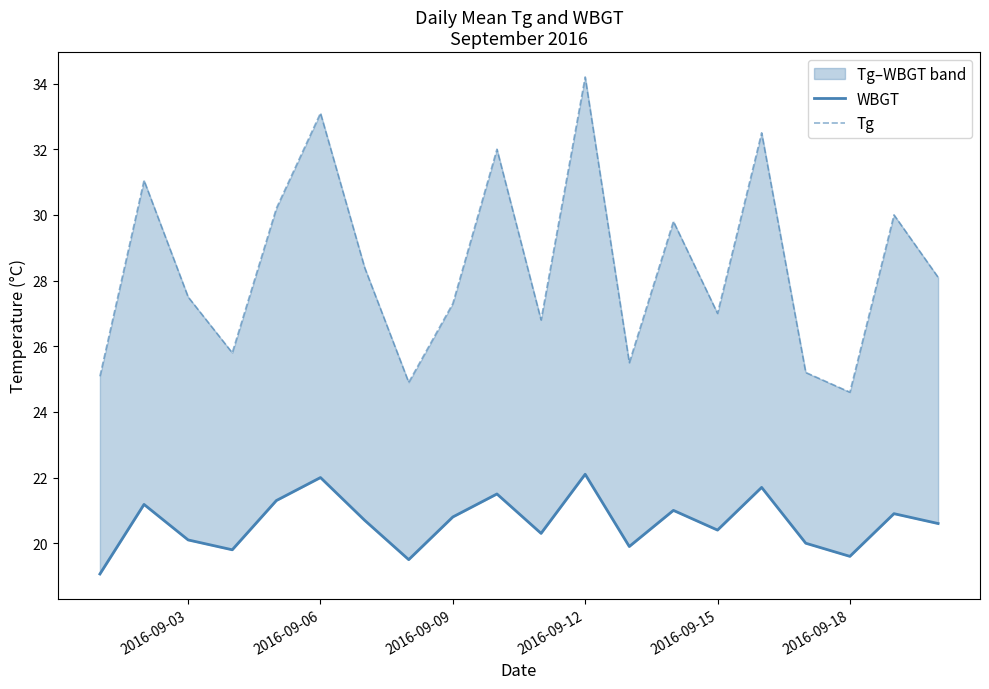

The Tg series shows 19.5 at 2016-09-06. True or false?

False